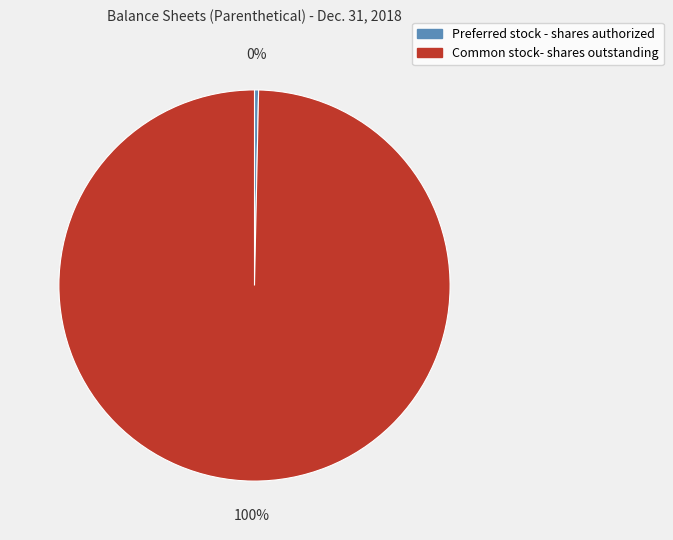

Which slice is the smallest?

Preferred stock - shares authorized